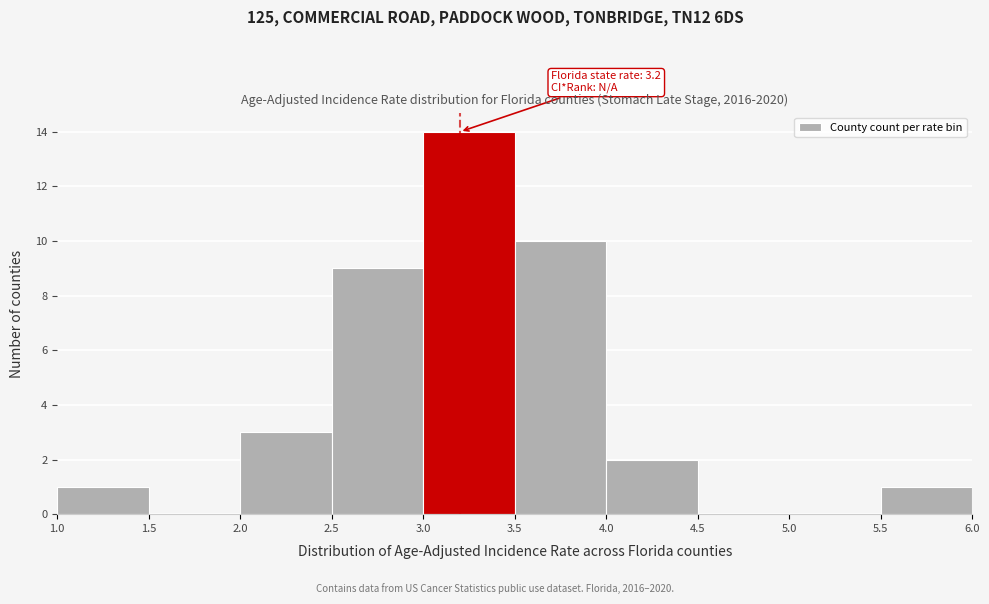

Over which range of the x-axis is the bar tallest?

3.0 to 3.5